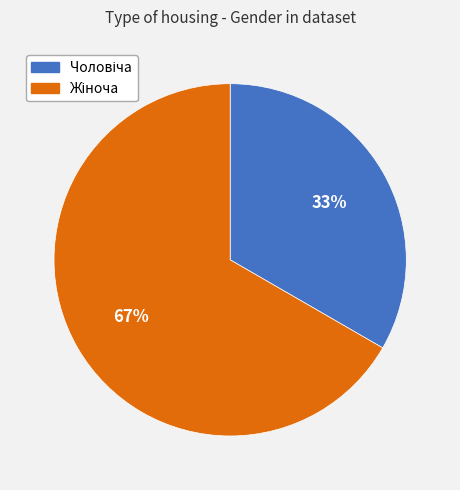

Count the number of slices in the pie.

2